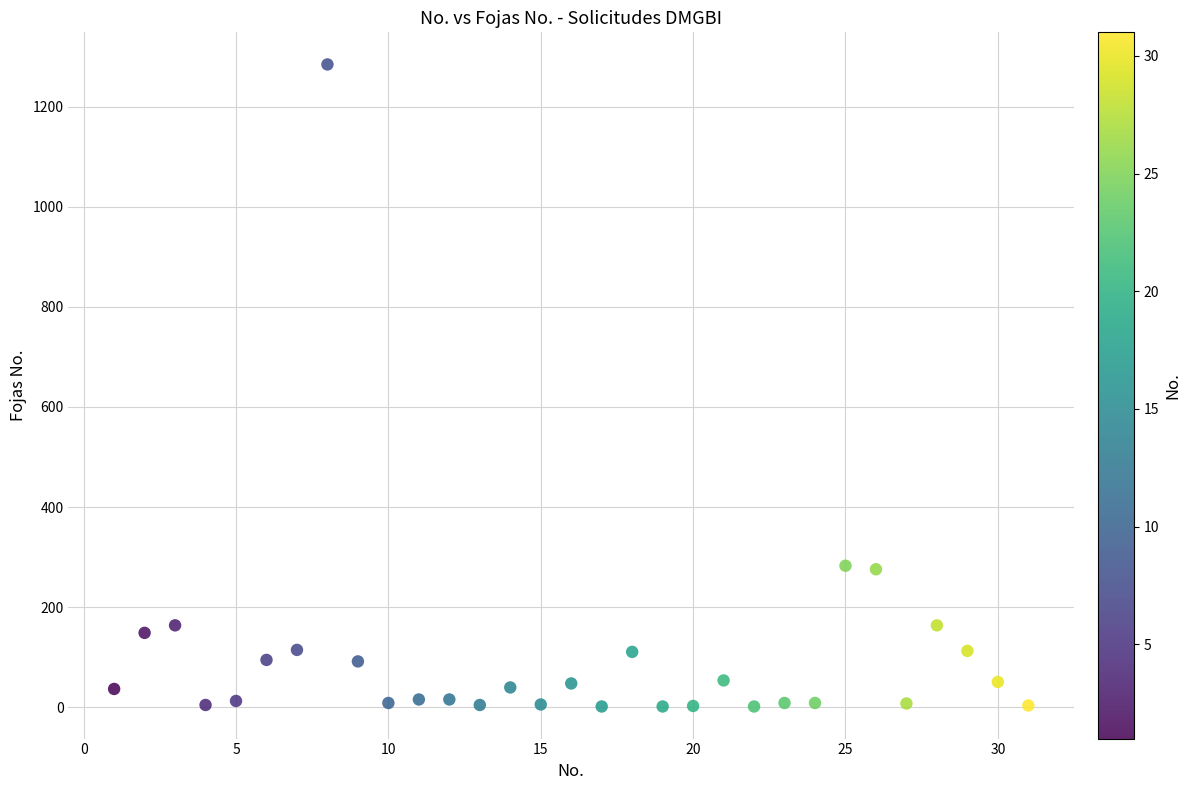

What is the range of Y values (max minus min)?

1282